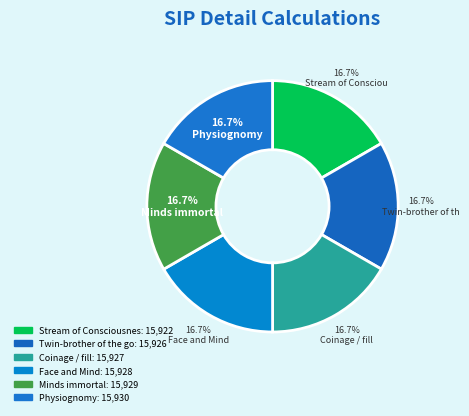

Count the number of slices in the pie.

6